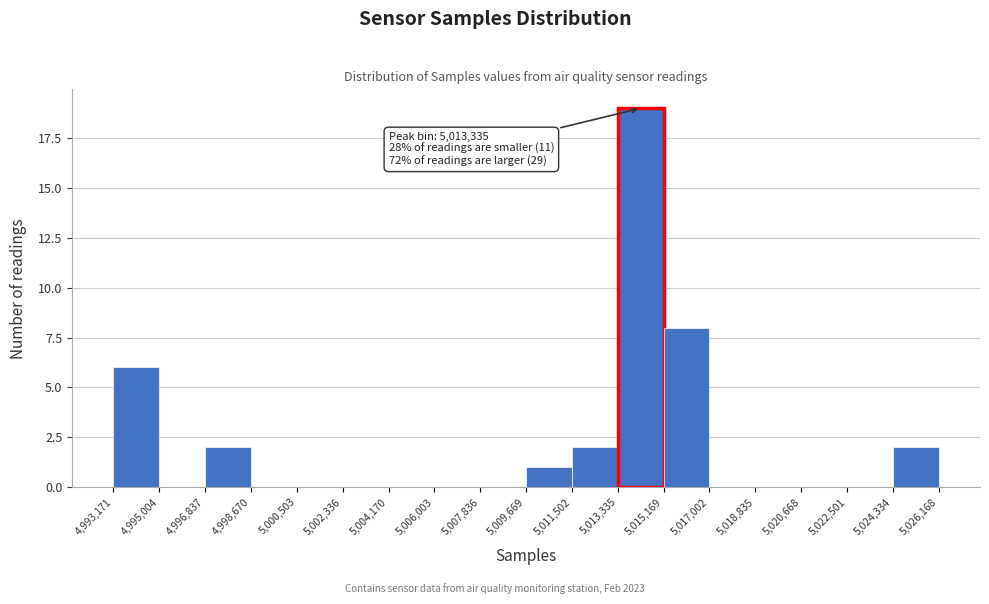

Over which range of the x-axis is the bar tallest?

5,013,335 to 5,015,169